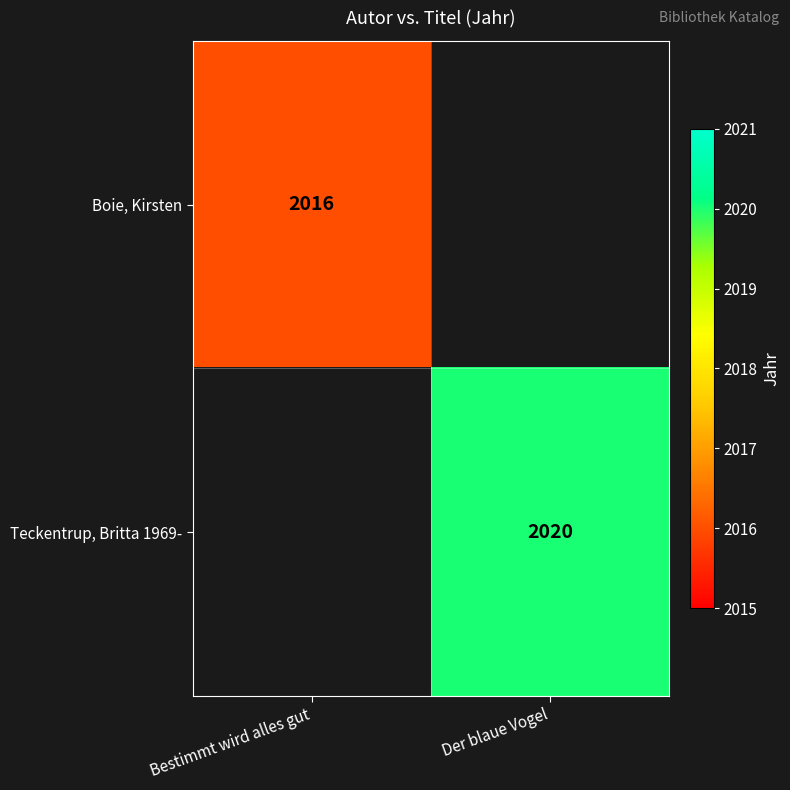

Which has a higher value, Bestimmt wird alles gut or Der blaue Vogel?

Der blaue Vogel